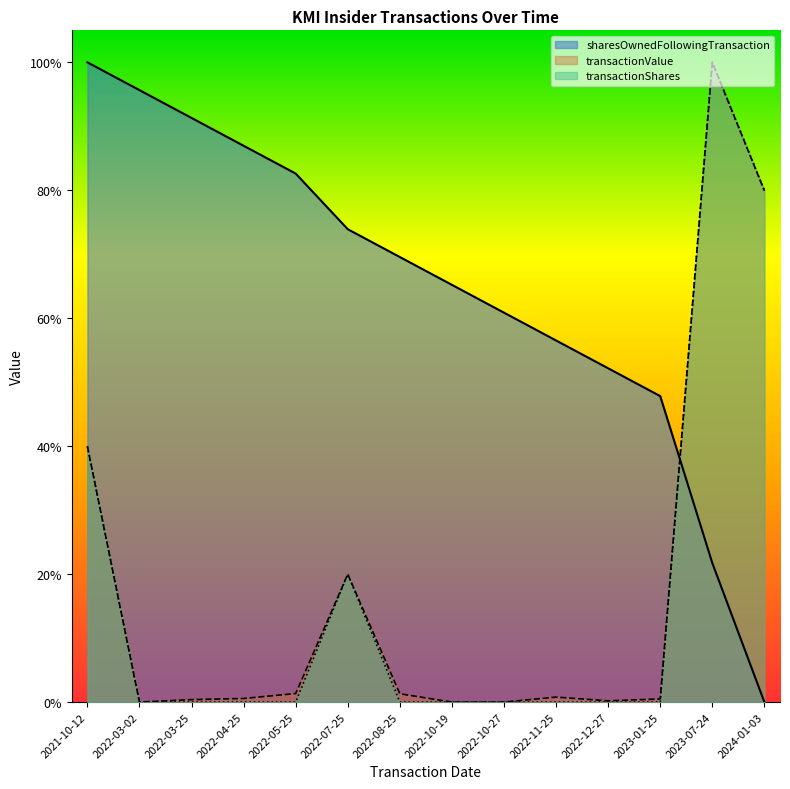

What is the spread (max minus min) of values at 2022-07-25?

0.5